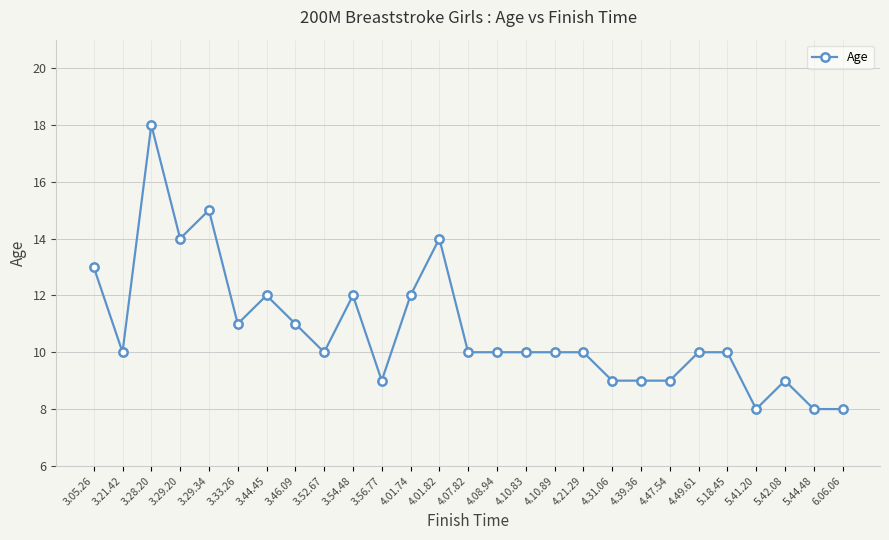

True or false: there are more than 1 points higher than both neighbors.

True